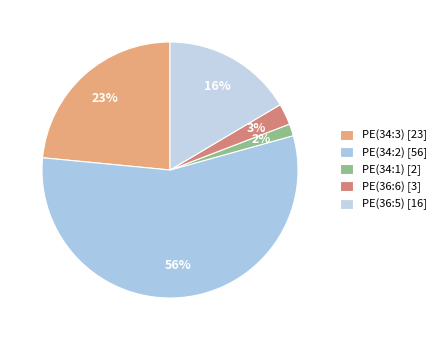

How many slices are in this pie chart?

5